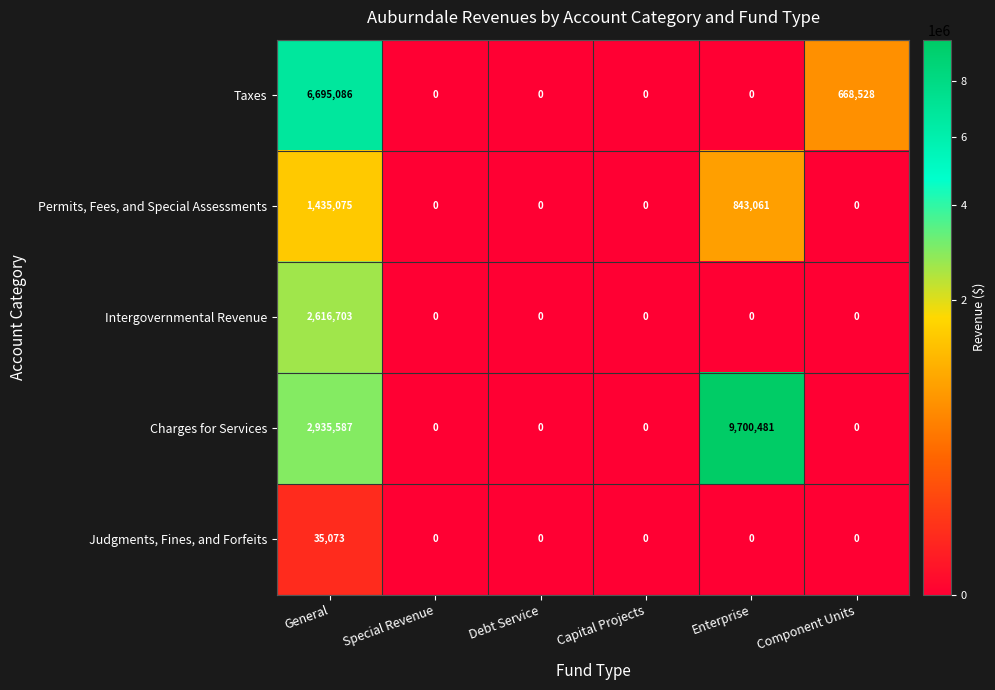

Reading right to left, extract all data points from this chart.

Taxes: 668528	0	0	0	0	6695086
Permits, Fees, and Special Assessments: 0	843061	0	0	0	1435075
Intergovernmental Revenue: 0	0	0	0	0	2616703
Charges for Services: 0	9700481	0	0	0	2935587
Judgments, Fines, and Forfeits: 0	0	0	0	0	35073